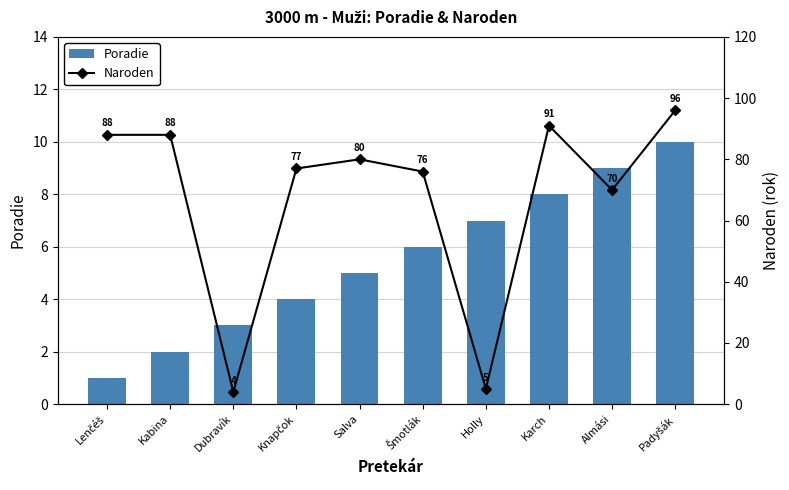

List the series in order of their peak value, highest first.

Naroden, Poradie